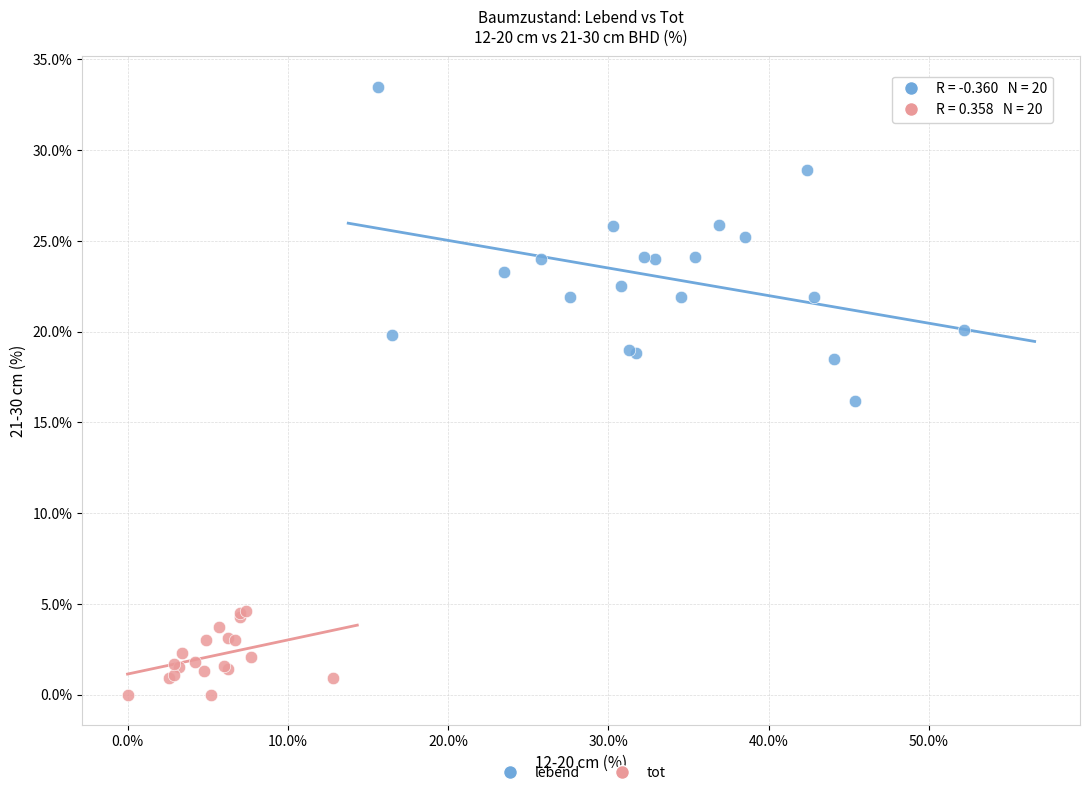

Which series contains the lowest Y value?

tot